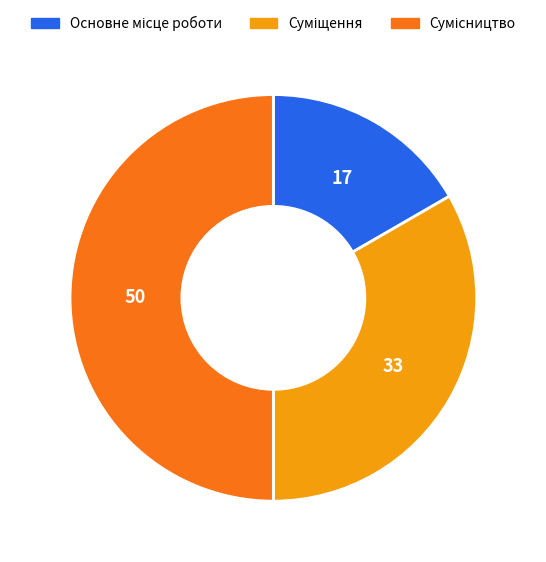

To the nearest percent, what portion does Сумісництво represent?

50%